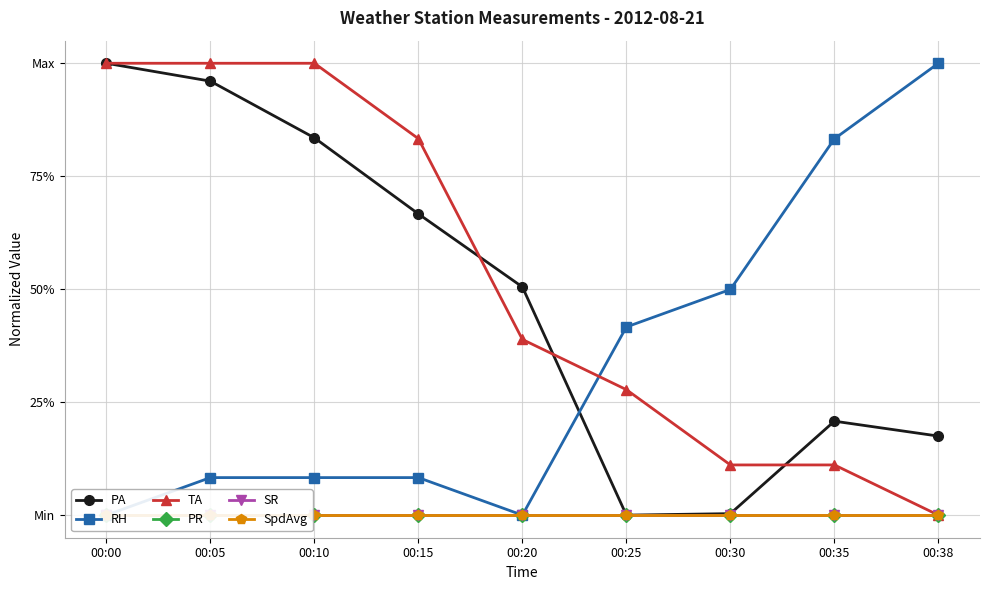

Between 00:35 and 00:05, which is larger?

00:05